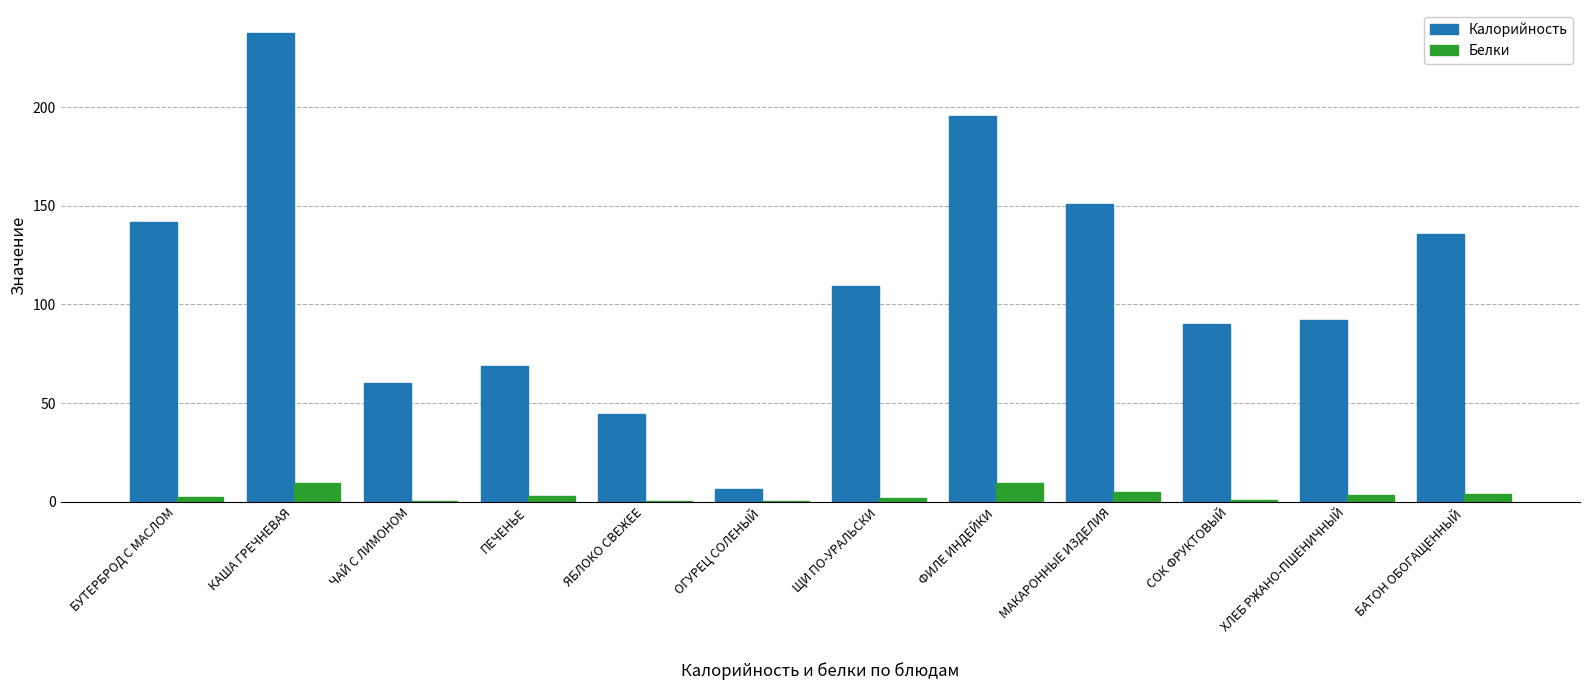

How many data points does each series have?

12